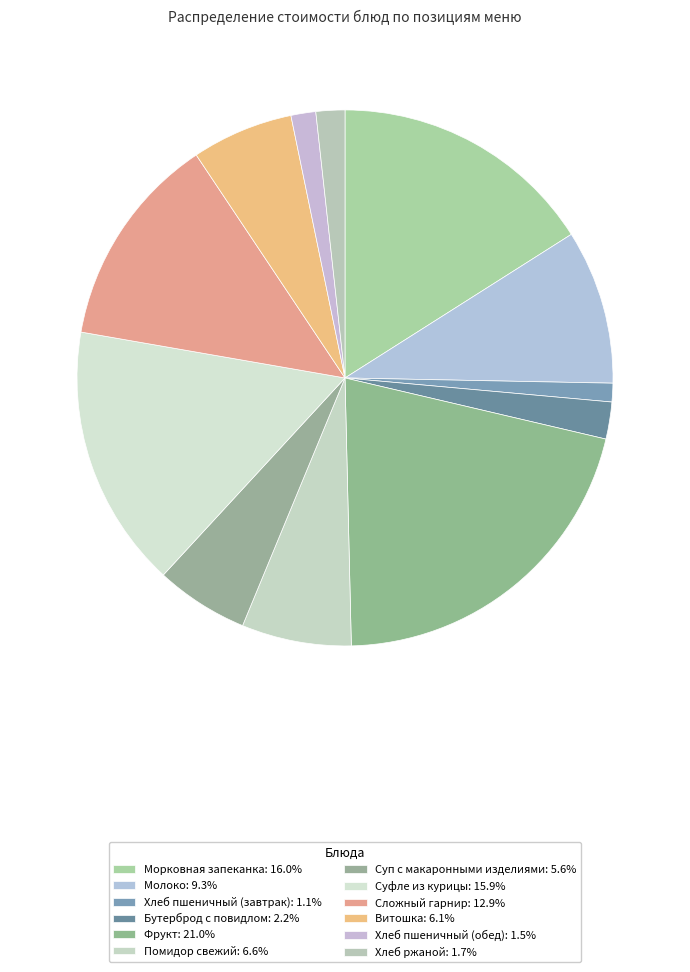

Does Суфле из курицы account for over 50% of the chart?

No